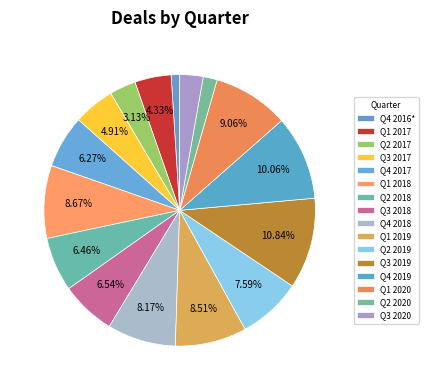

How many segments does this pie chart have?

16